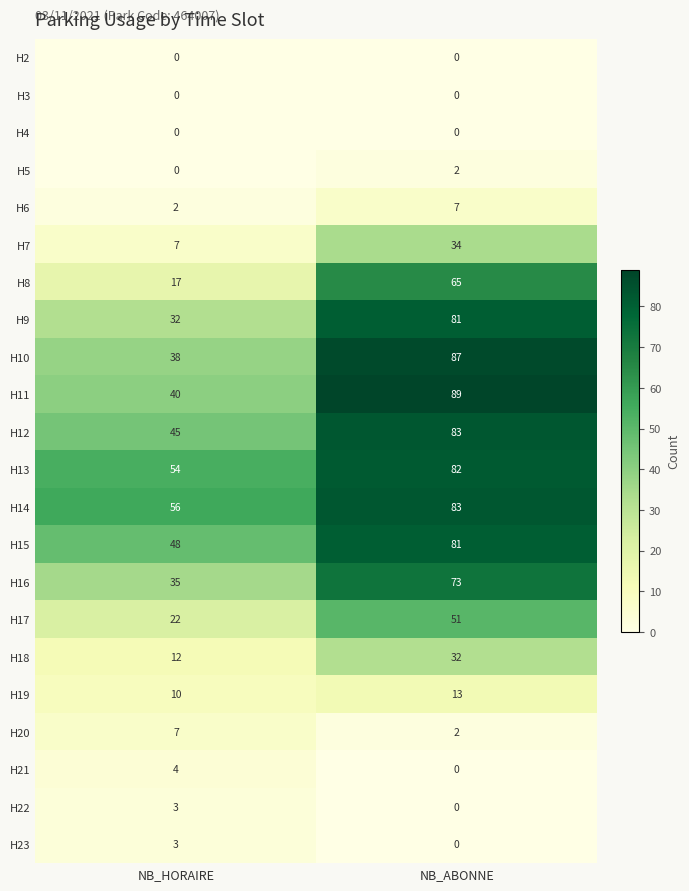

What is the difference between the highest and lowest values at NB_ABONNE?

89